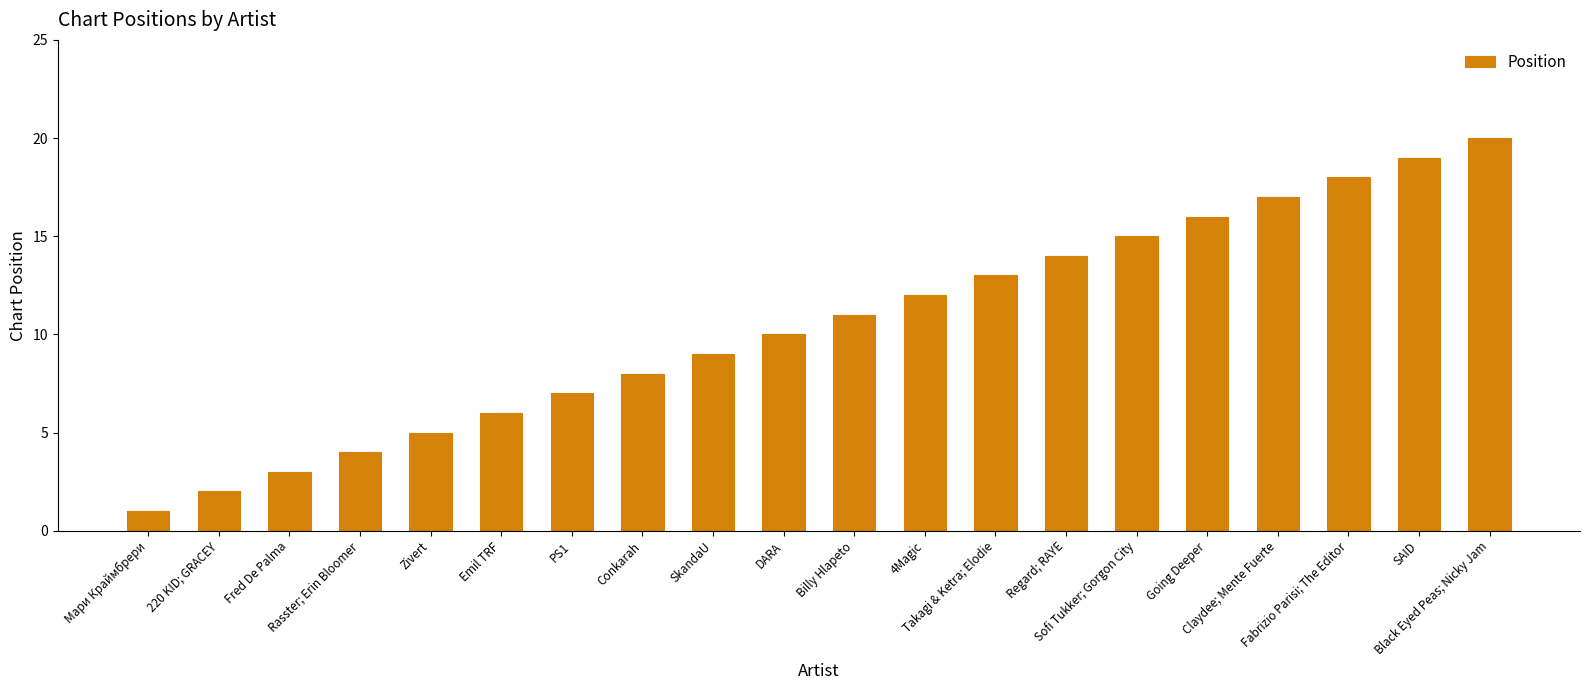

The chart shows a value of 26 at Going Deeper. True or false?

False